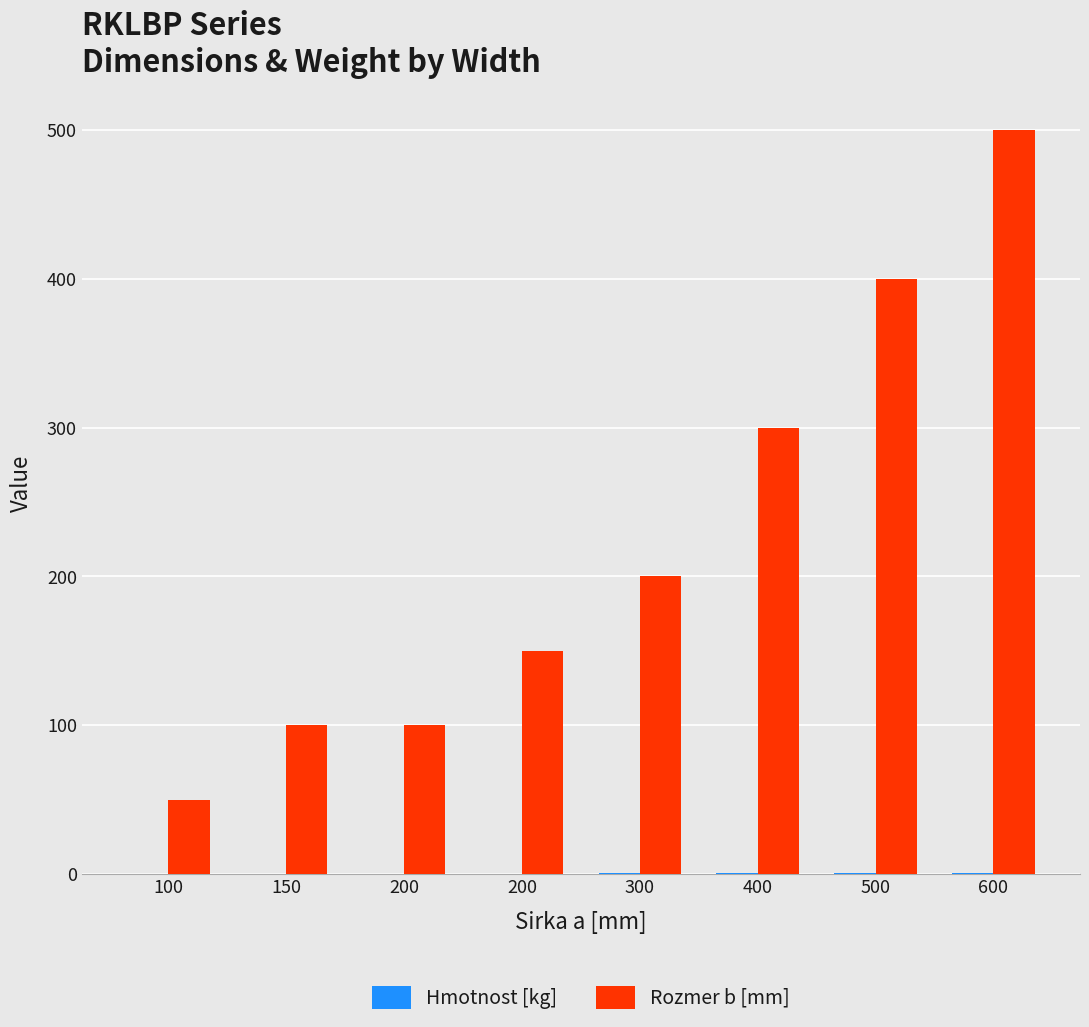

Reading left to right, transcribe all the data shown in this chart.

Hmotnost [kg]: 0.3	0.3	0.4	0.4	0.5	0.6	0.7	0.8
Rozmer b [mm]: 50.0	100.0	100.0	150.0	200.0	300.0	400.0	500.0